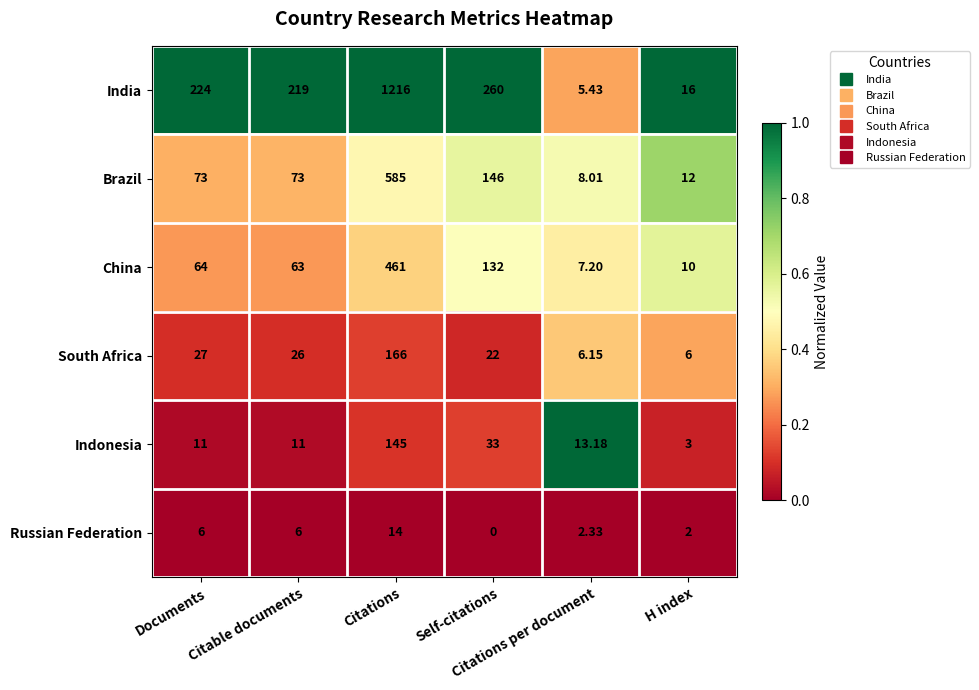

At how many categories does at least one series exceed 0?

6